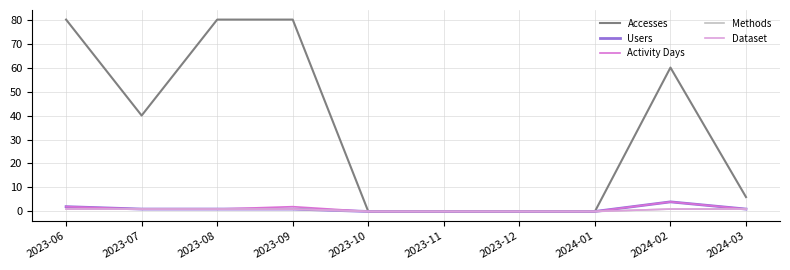

Which category has the highest value across all series?

2023-06